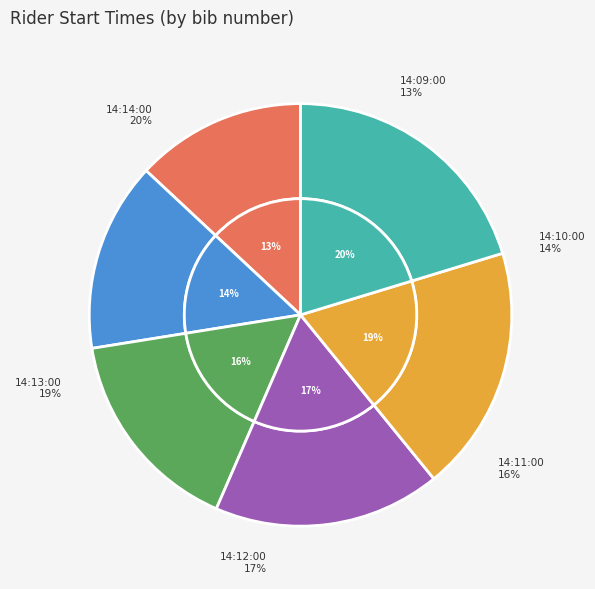

To the nearest percent, what is the difference between the 14:09:00 and 14:10:00 slice percentages?

1%